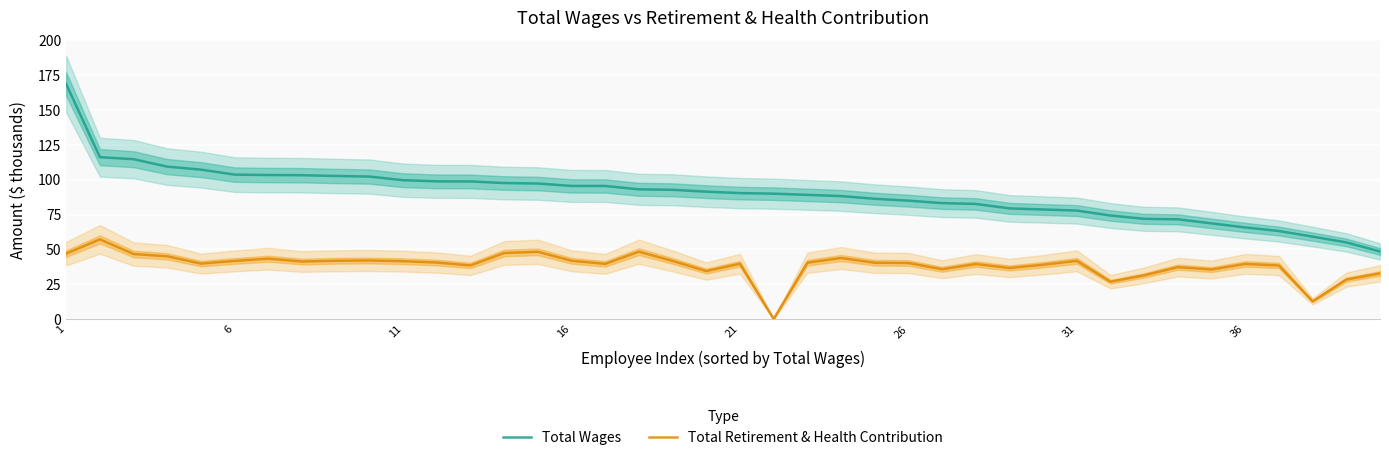

True or false: Total Retirement & Health Contribution and Total Wages cross at least once.

False